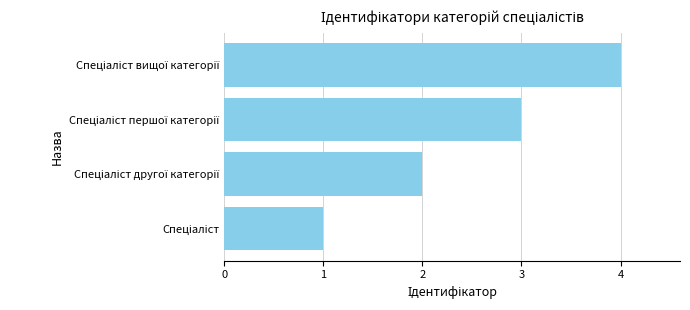

How many values are below 3?

2